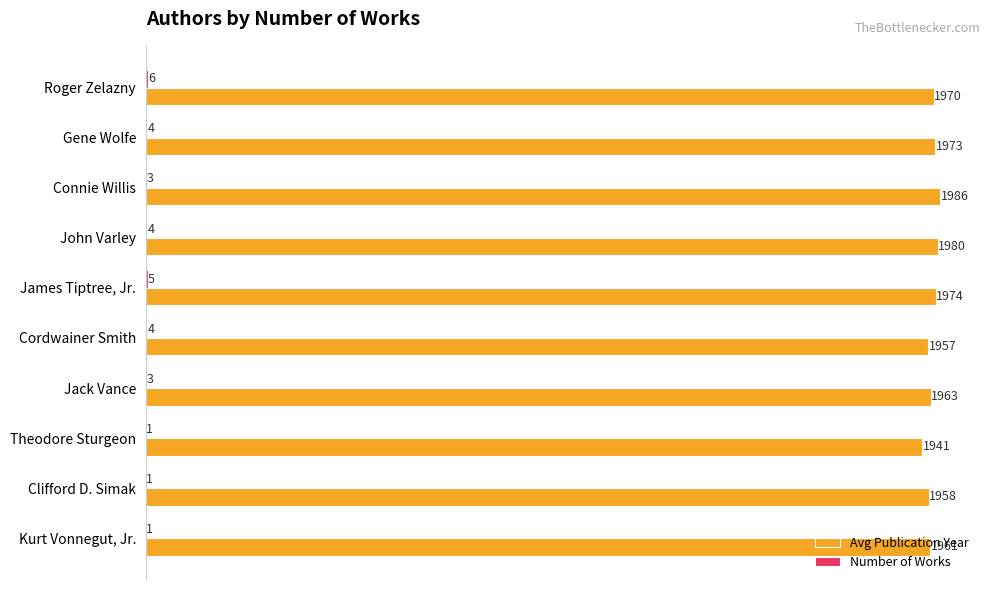

True or false: Avg Publication Year has a value of 1980.2 at John Varley.

True